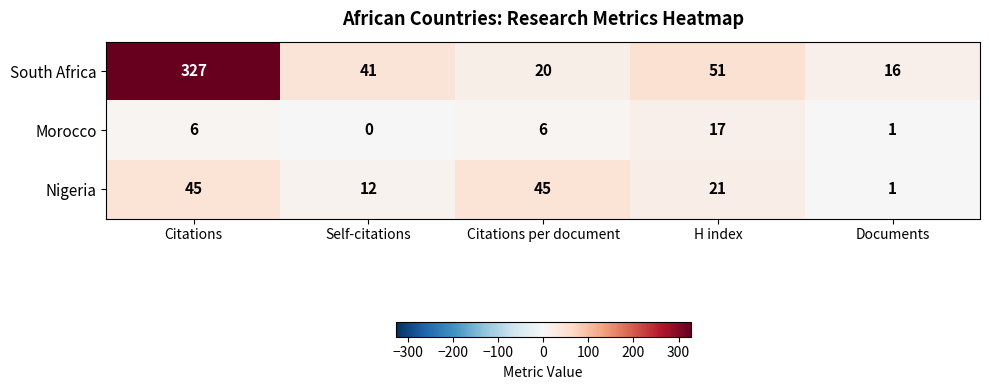

At which label does Nigeria first exceed 21?

Citations